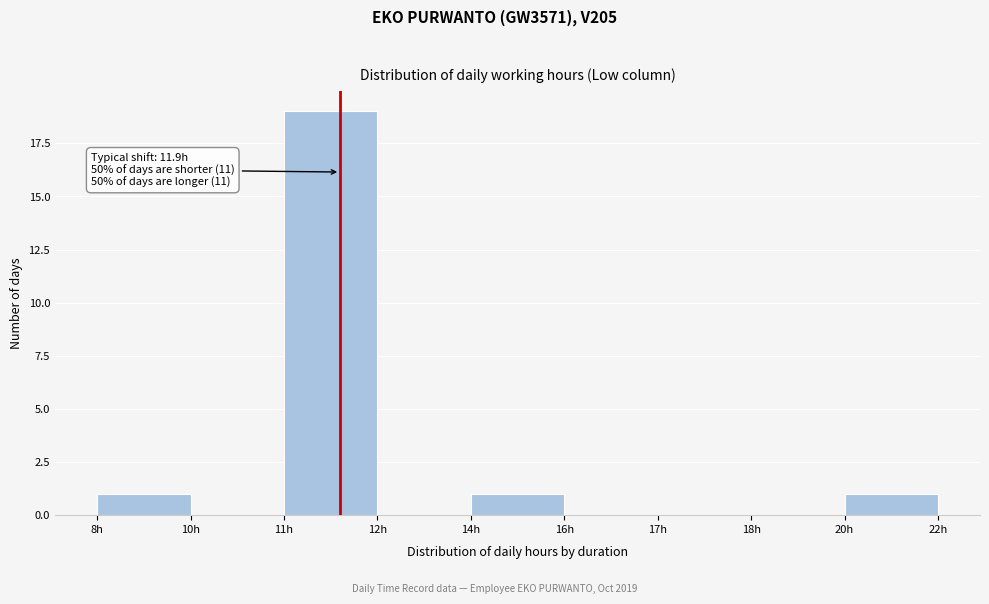

Reading left to right, transcribe all the data shown in this chart.

8h=1	10h=0	11h=19	12h=0	14h=1	16h=0	17h=0	18h=0	20h=1